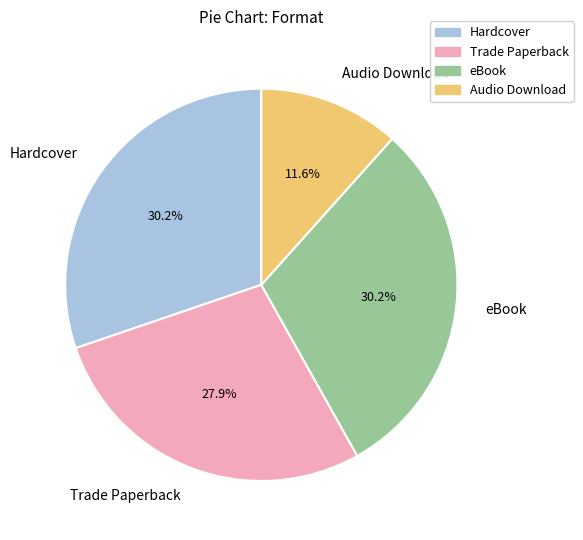

What is the ratio of the value at eBook to the value at Trade Paperback?

1.1